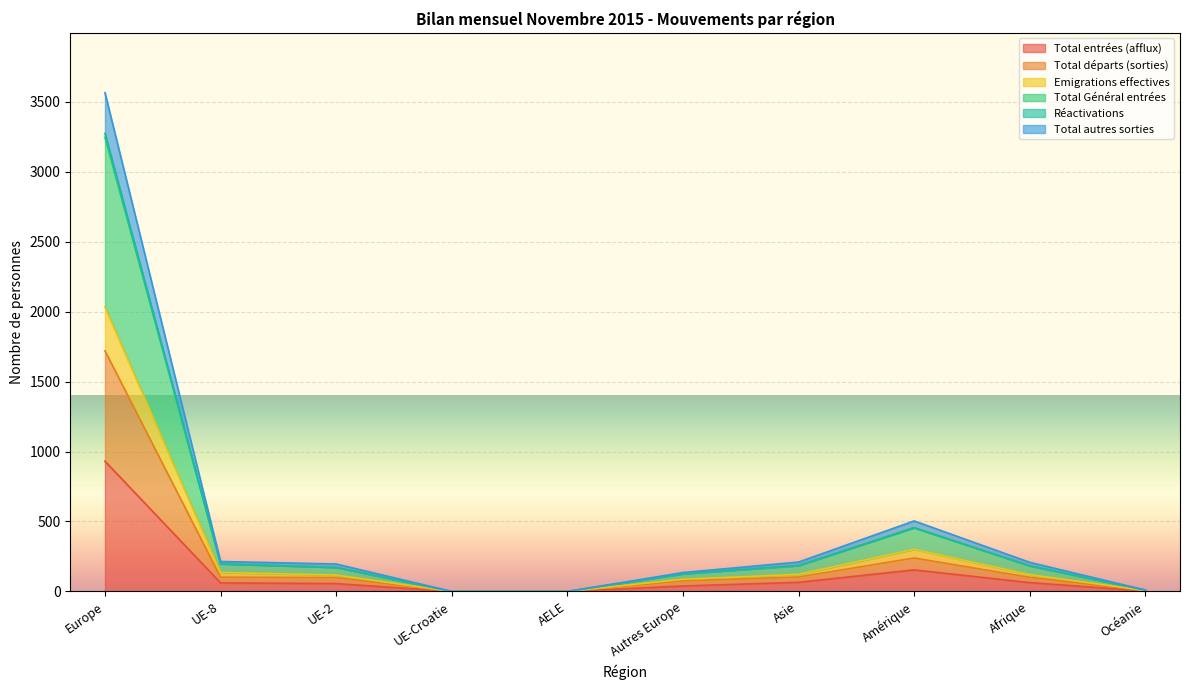

What is the maximum value for Total entrées (afflux)?

931